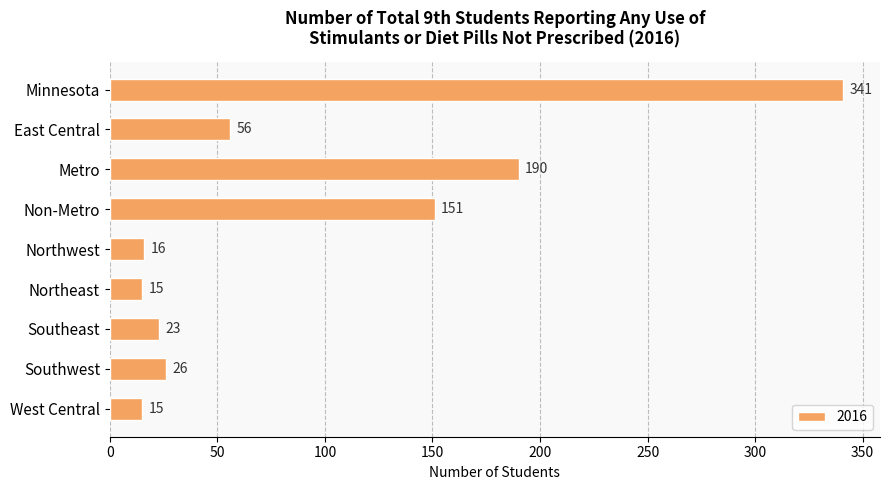

How many series are shown in this chart?

1